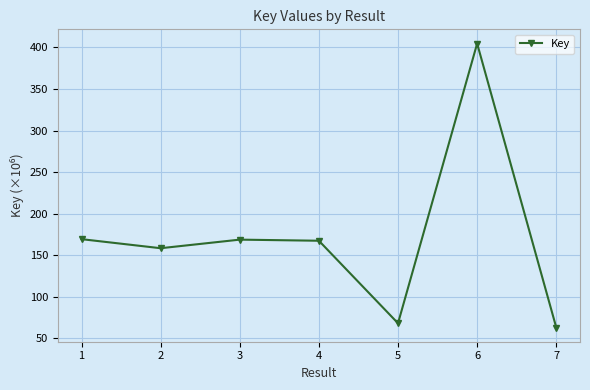

What is the difference between the values at 4 and 6?

237.2